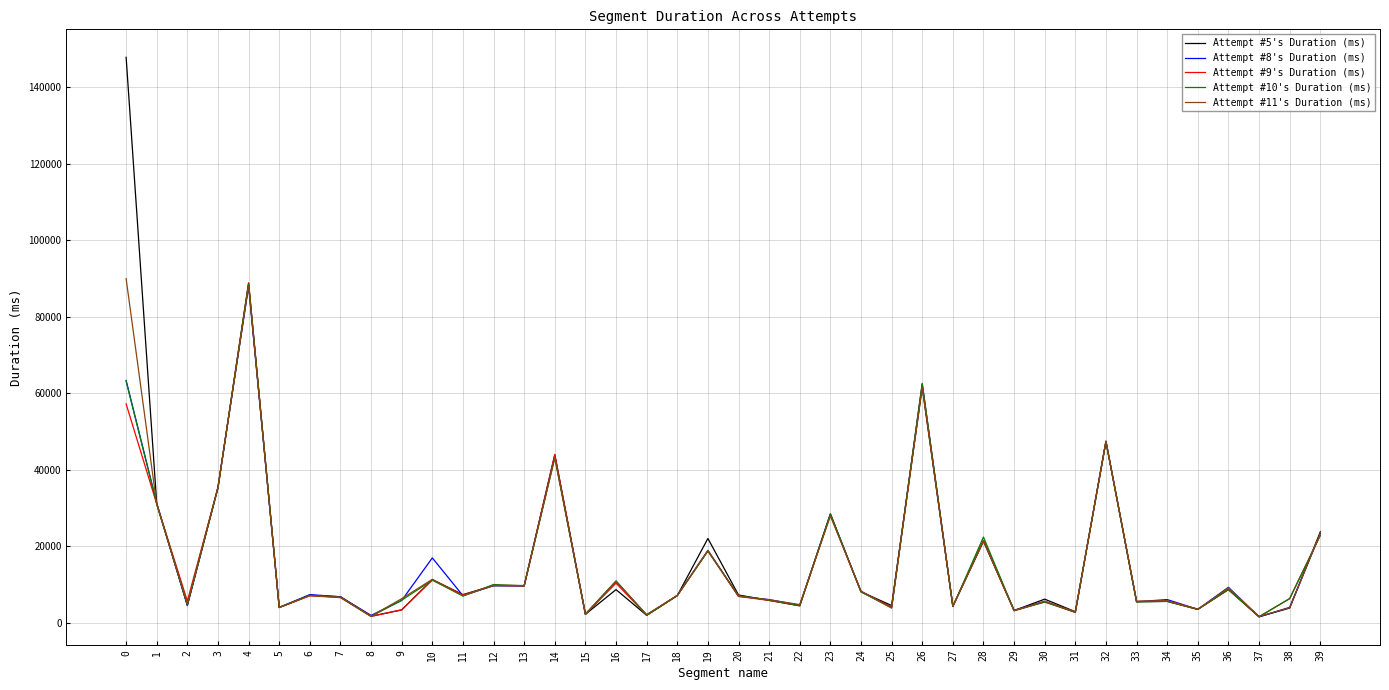

At which category is the sum across all series the highest?

4